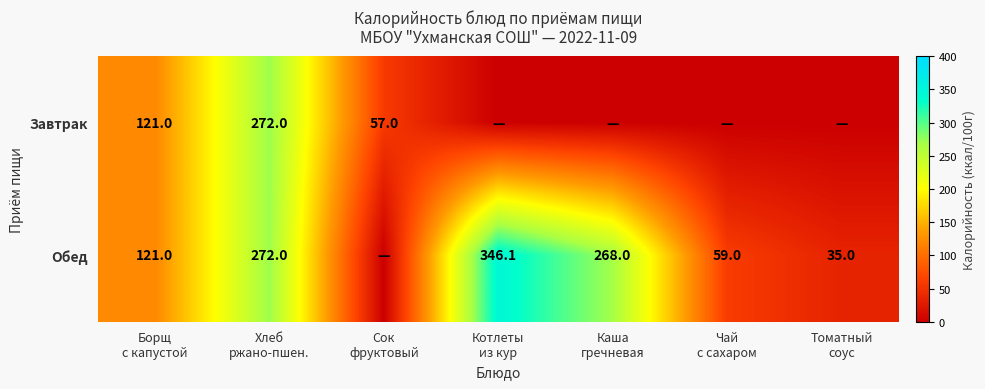

Which category has the highest value in the Завтрак series?

Хлеб ржано-пшен.